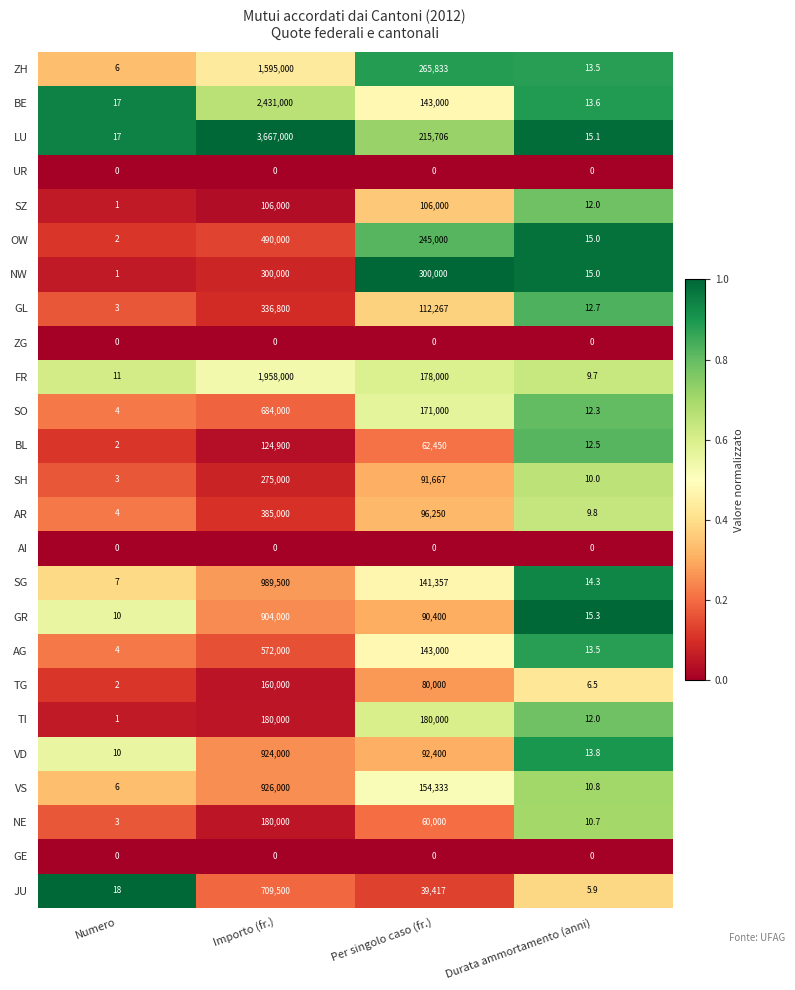

Which series has the largest total across all categories?

LU